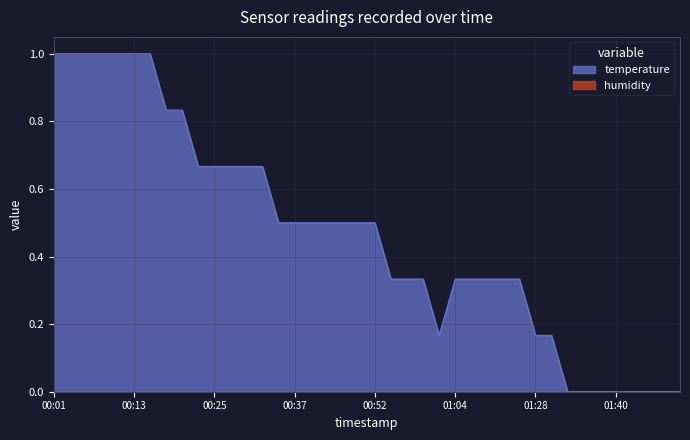

Rank the categories by value from highest to lowest.

00:01, 00:03, 00:06, 00:08, 00:11, 00:13, 00:15, 00:18, 00:20, 00:23, 00:25, 00:28, 00:30, 00:32, 00:35, 00:37, 00:40, 00:42, 00:47, 00:50, 00:52, 00:55, 00:57, 01:00, 01:04, 01:07, 01:10, 01:12, 01:17, 01:02, 01:28, 01:30, 01:33, 01:35, 01:38, 01:40, 01:42, 01:45, 01:47, 01:50